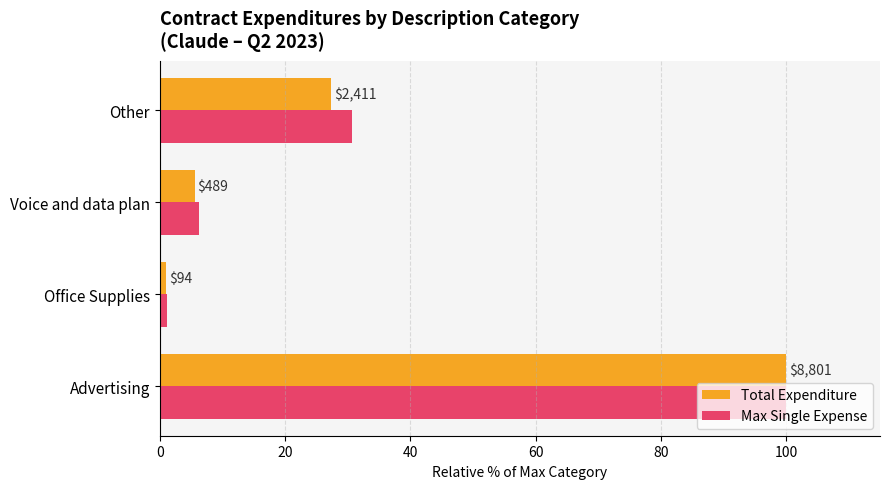

What are all the series names shown in the legend?

Total Expenditure, Max Single Expense